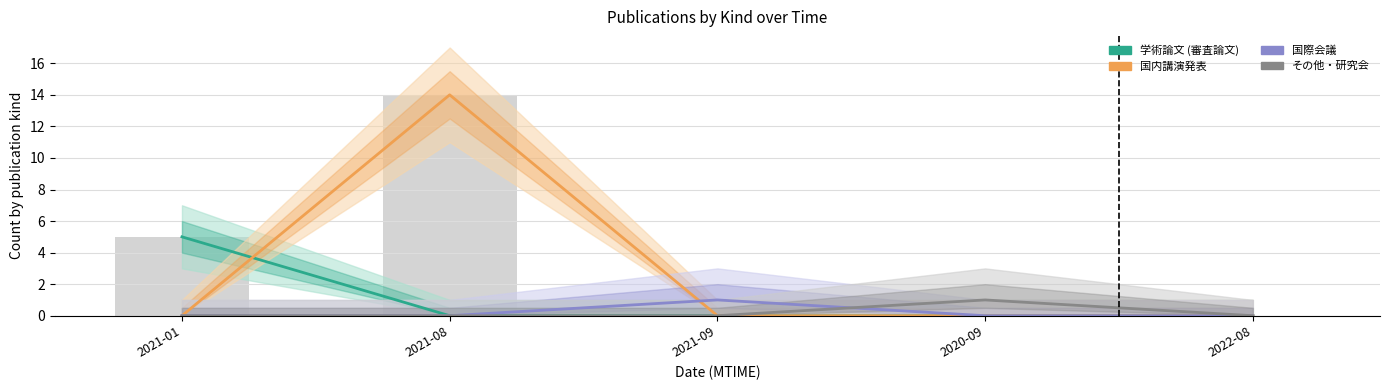

Count the 国際会議 values in the range 0 to 1.

5